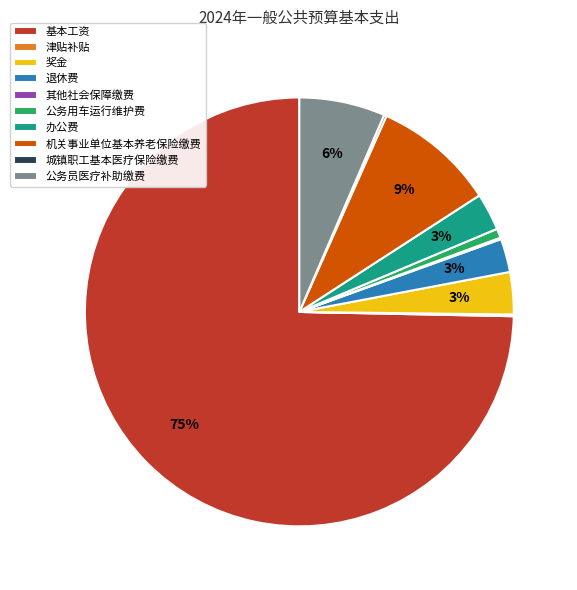

Is there any slice that represents more than half of the pie?

Yes